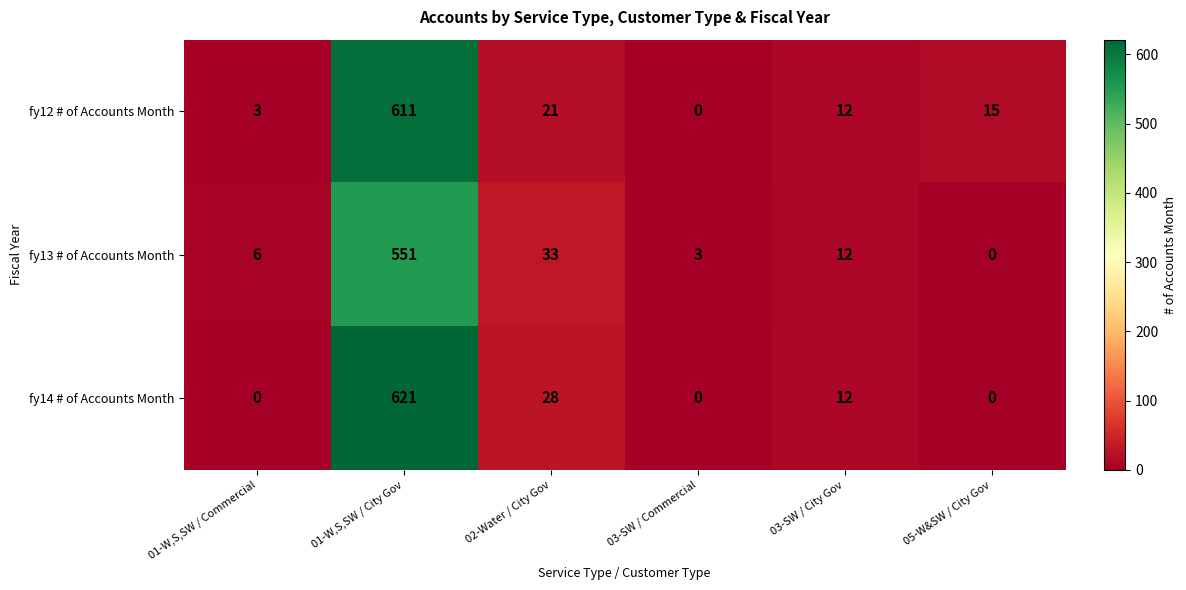

At 01-W,S,SW / City Gov, list the series in order from smallest to largest.

fy13 # of Accounts Month, fy12 # of Accounts Month, fy14 # of Accounts Month